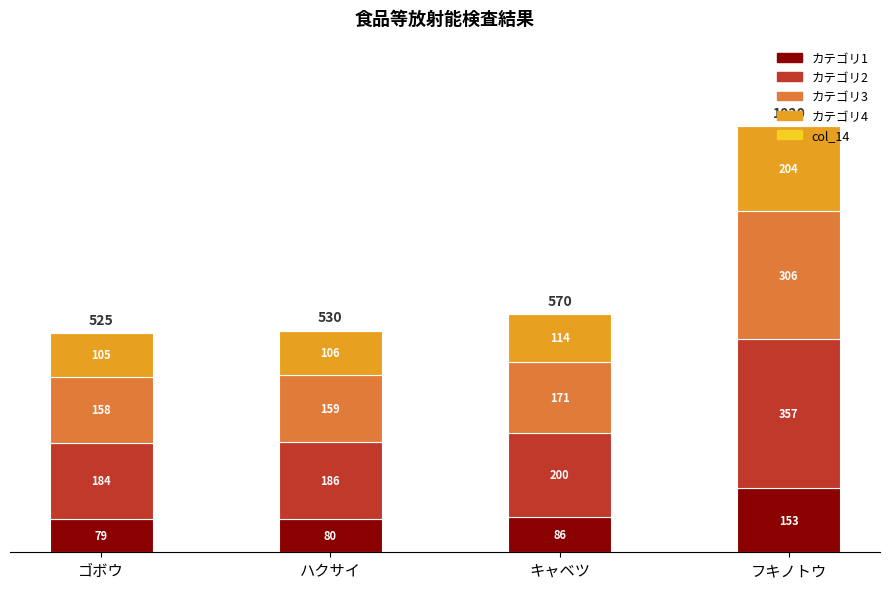

At which category is the sum across all series the highest?

フキノトウ